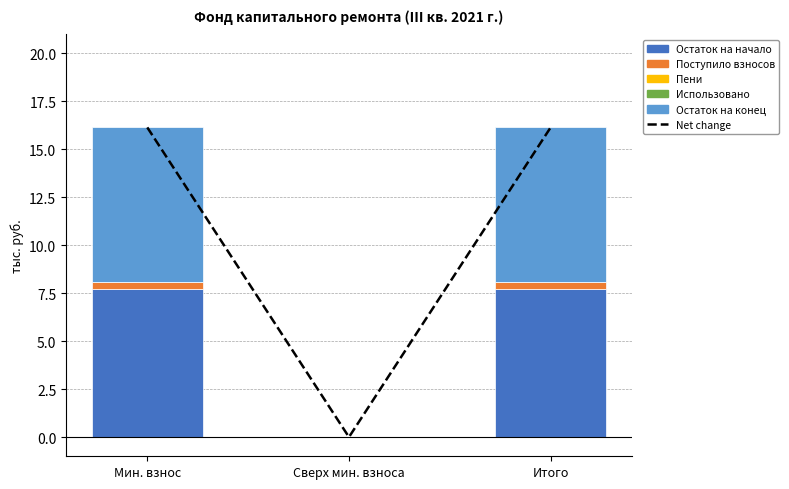

Reading left to right, list all the values displayed in this chart.

Net change: 16.1	0.0	16.1
Остаток на начало: 7.7	0.0	7.7
Поступило взносов: 0.3	0.0	0.3
Пени: 0.0	0.0	0.0
Использовано: 0.0	0.0	0.0
Остаток на конец: 8.1	0.0	8.1